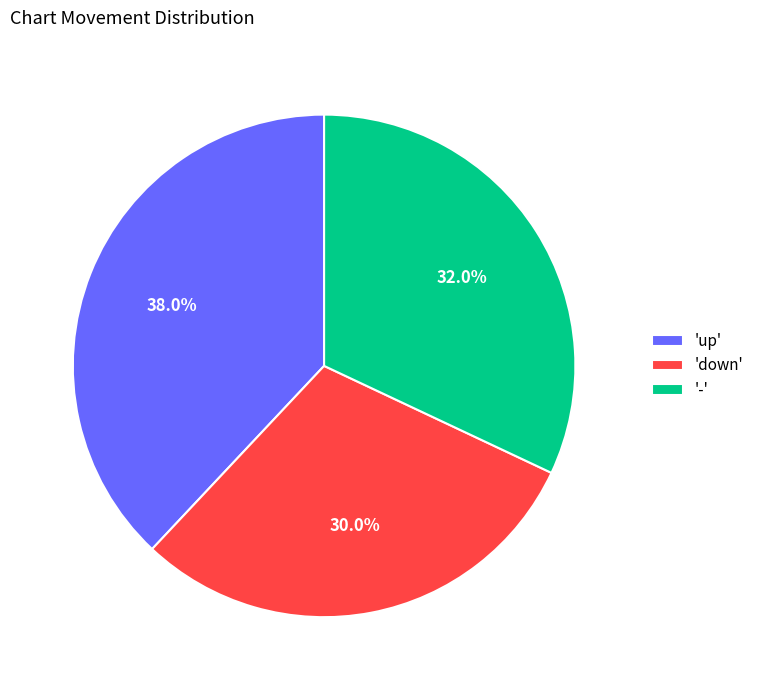

Is there a majority slice in this chart?

No